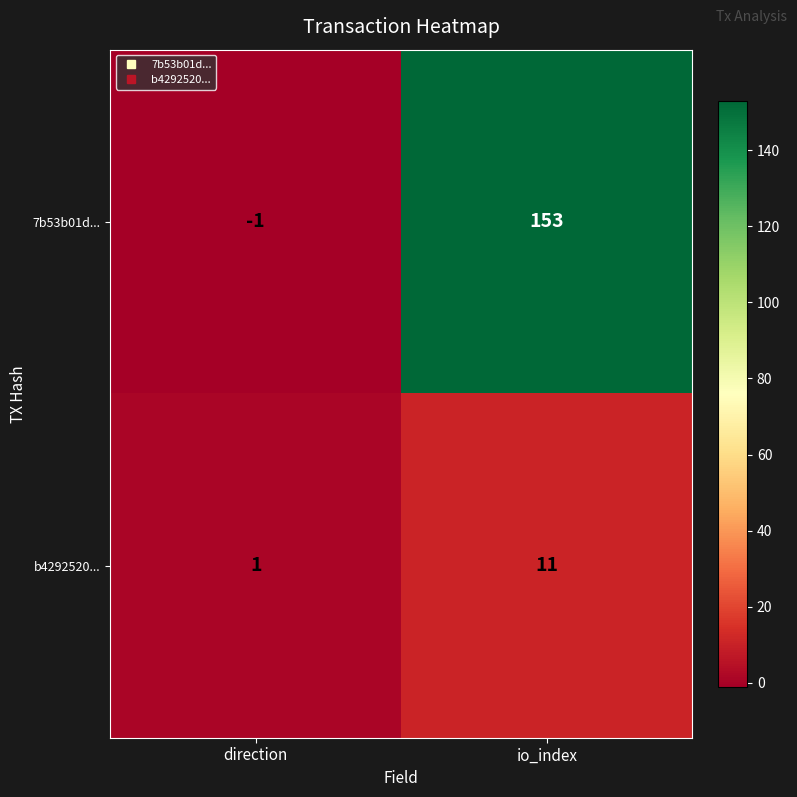

What is the difference between the b4292520... values at direction and io_index?

10